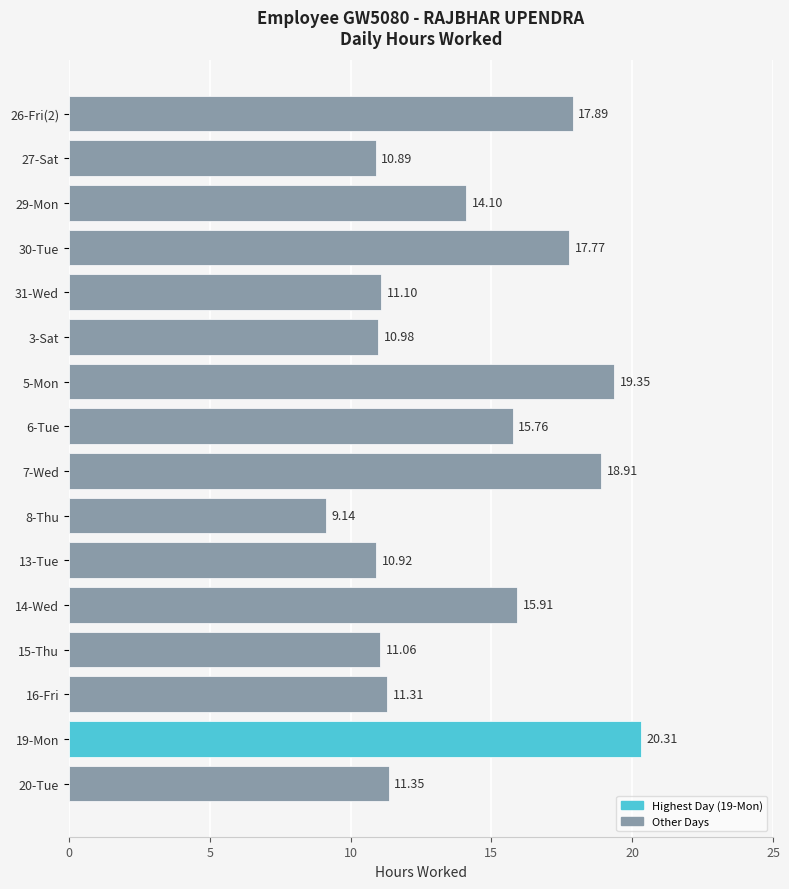

Rank the categories by value from lowest to highest.

8-Thu, 27-Sat, 13-Tue, 3-Sat, 15-Thu, 31-Wed, 16-Fri, 20-Tue, 29-Mon, 6-Tue, 14-Wed, 30-Tue, 26-Fri(2), 7-Wed, 5-Mon, 19-Mon